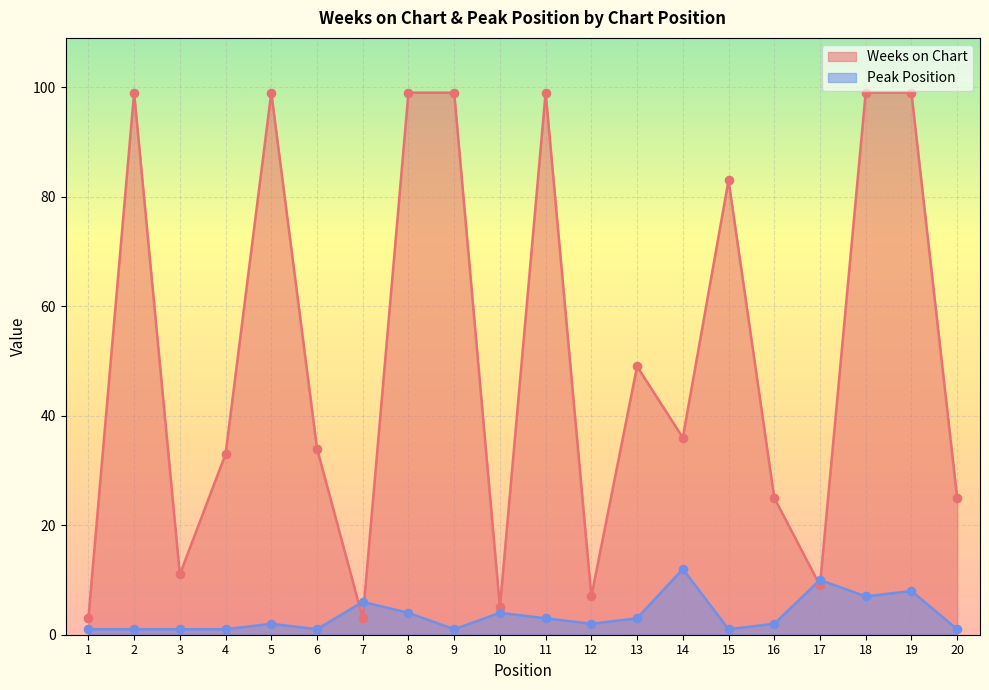

Which series has the widest spread of Y values?

Weeks on Chart